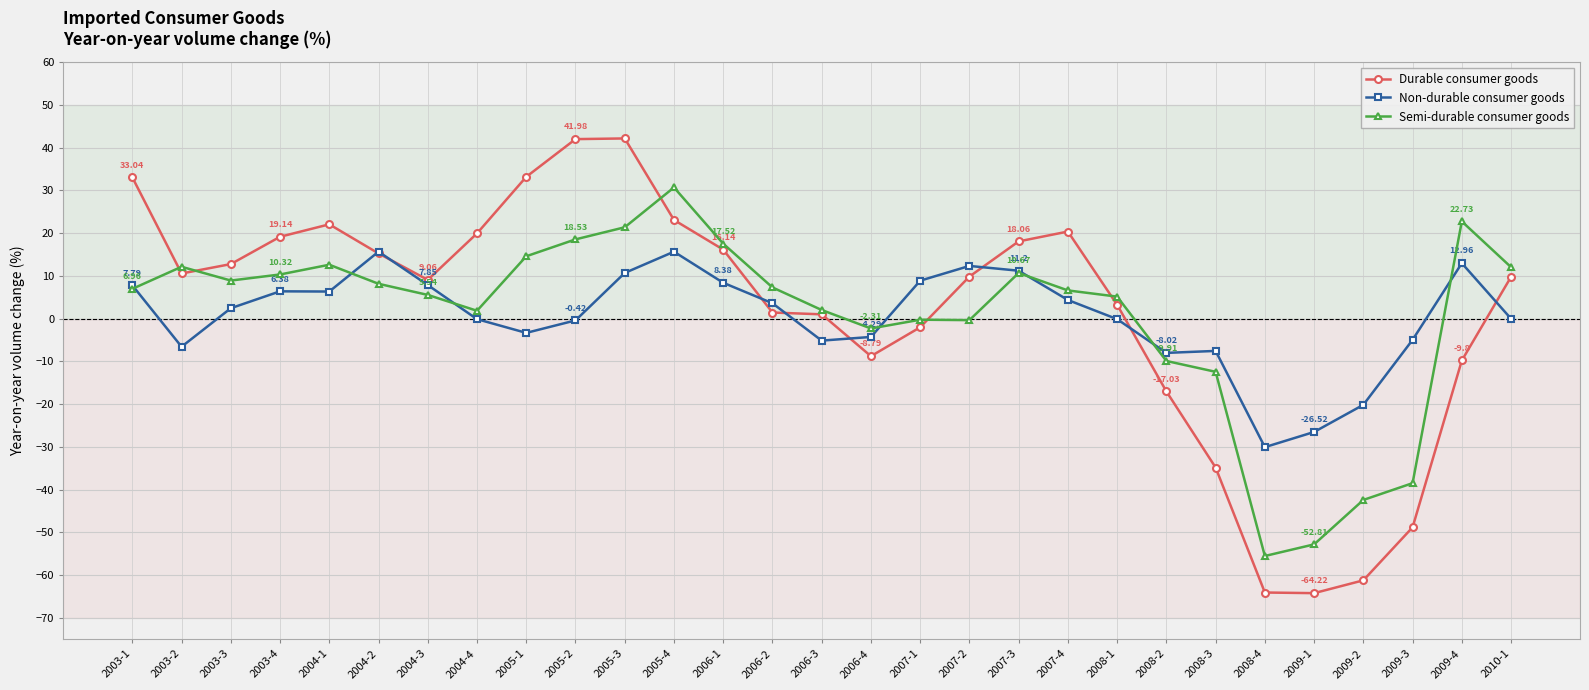

Which series has the widest spread of values?

Durable consumer goods